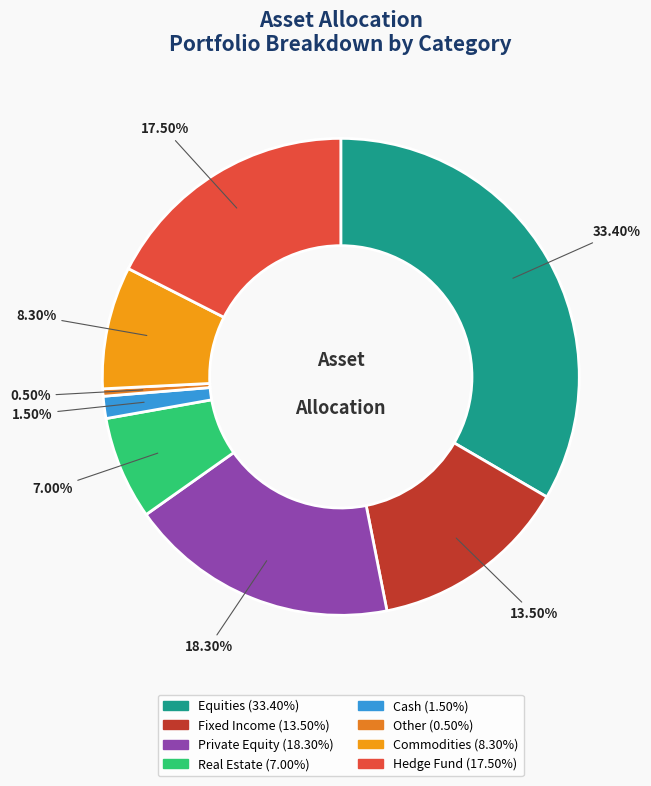

To the nearest percent, what is the difference between the Other and Hedge Fund slice percentages?

17%